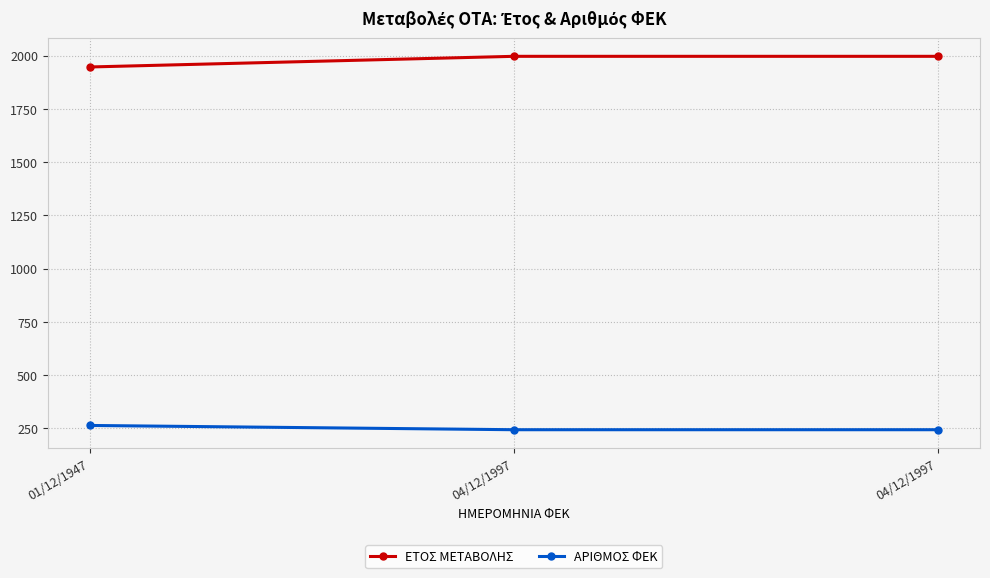

Which series changed the most between 01/12/1947 and 04/12/1997?

ΕΤΟΣ ΜΕΤΑΒΟΛΗΣ